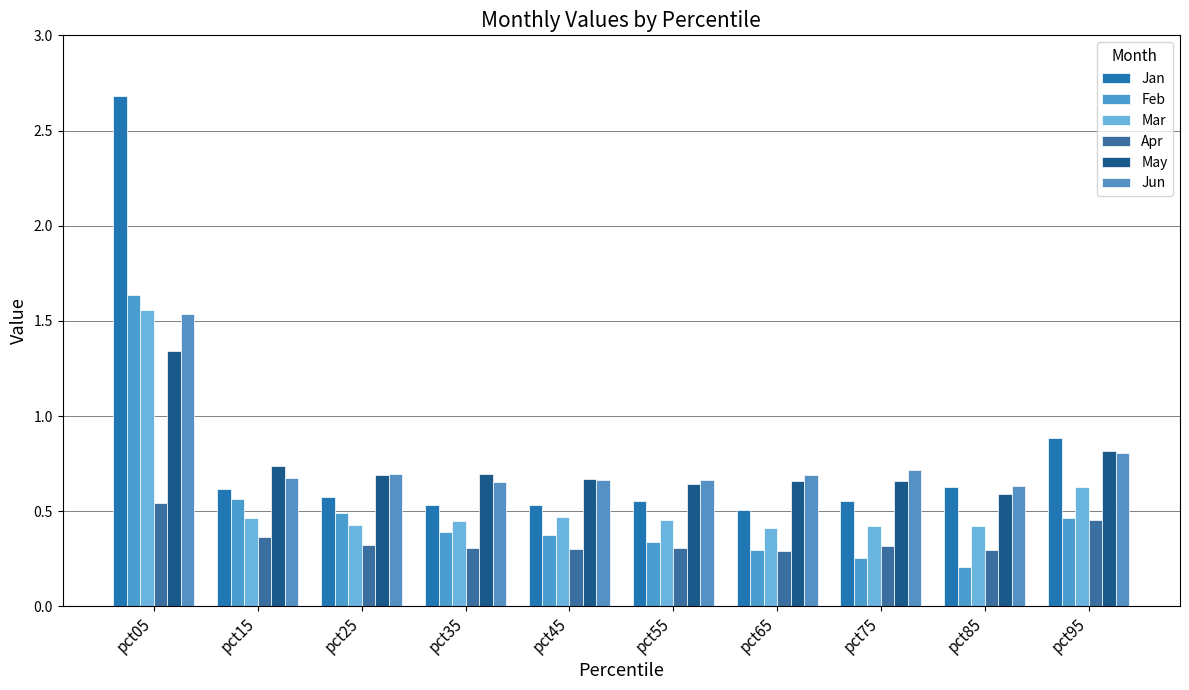

What is the maximum value shown in the chart?

2.7